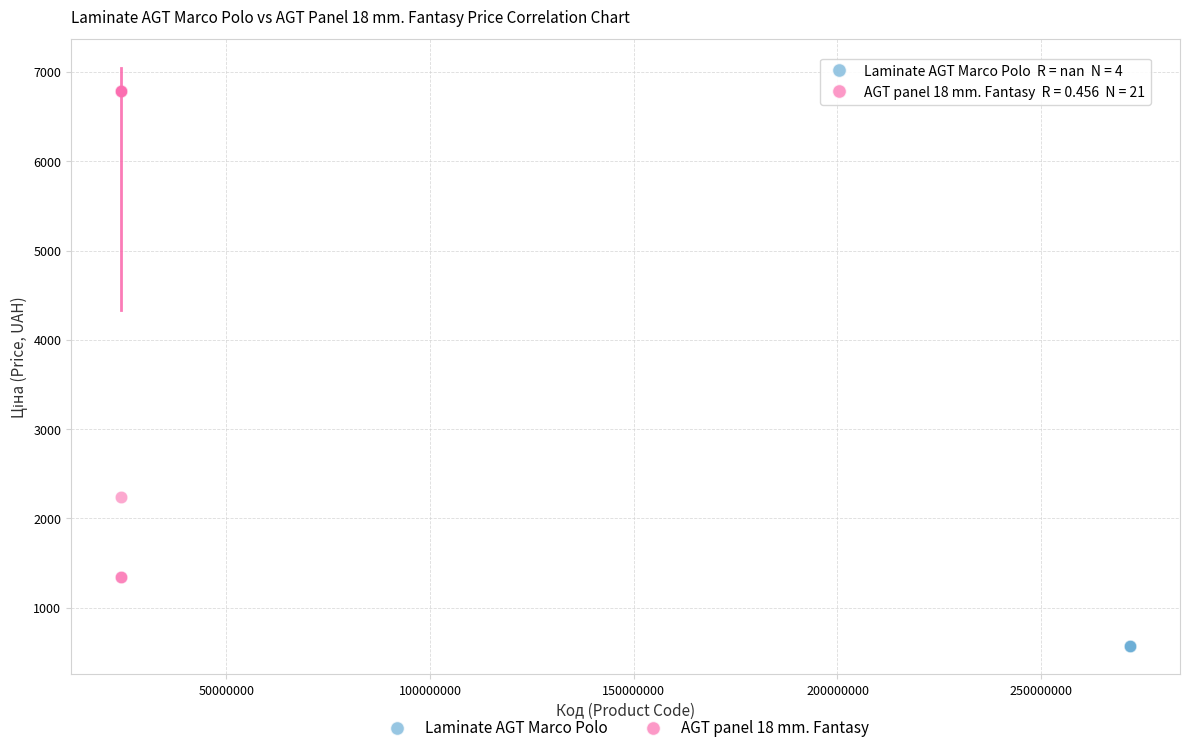

Which series reaches the minimum Y coordinate?

Laminate AGT Marco Polo